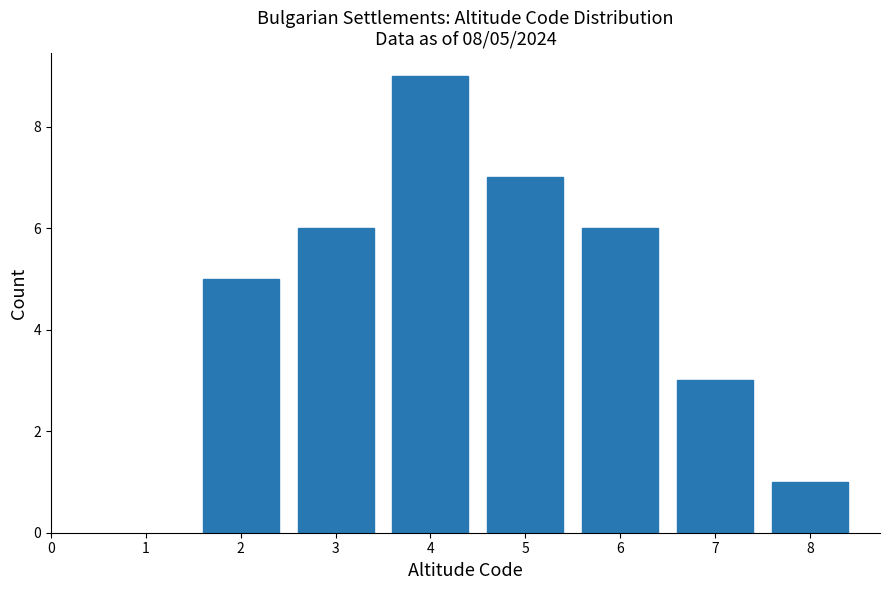

Reading left to right, what are all the values shown in this chart?

5	6	9	7	6	3	1